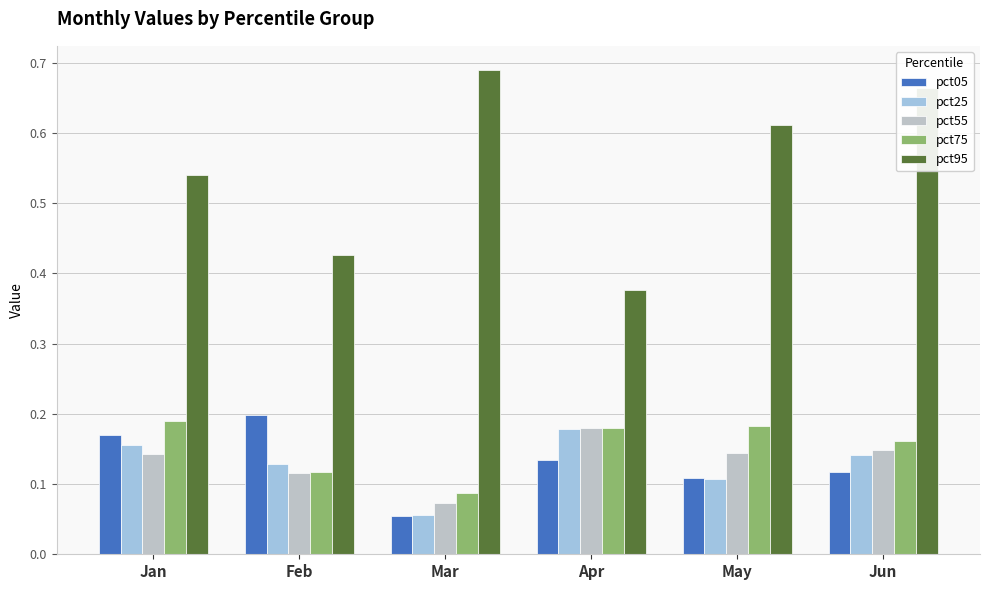

How many pct55 values are between 0 and 1?

6